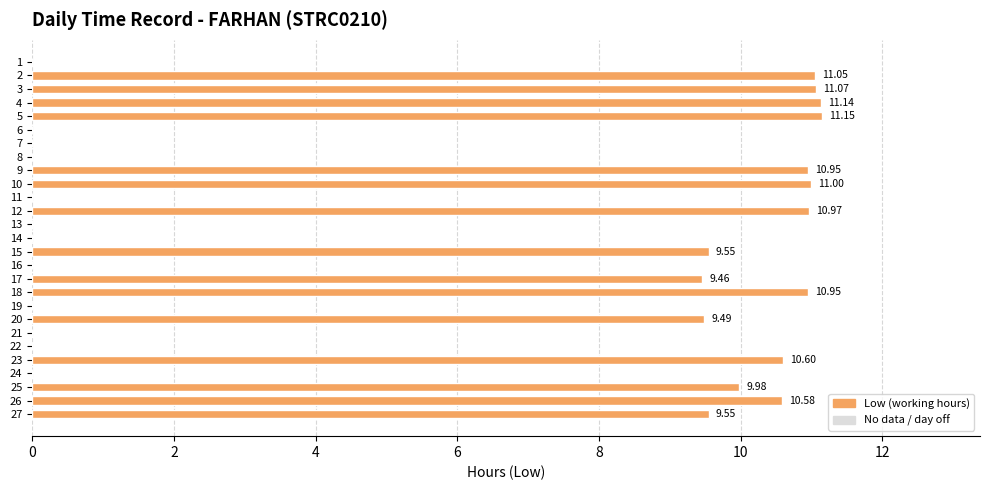

How many values are above zero?

15